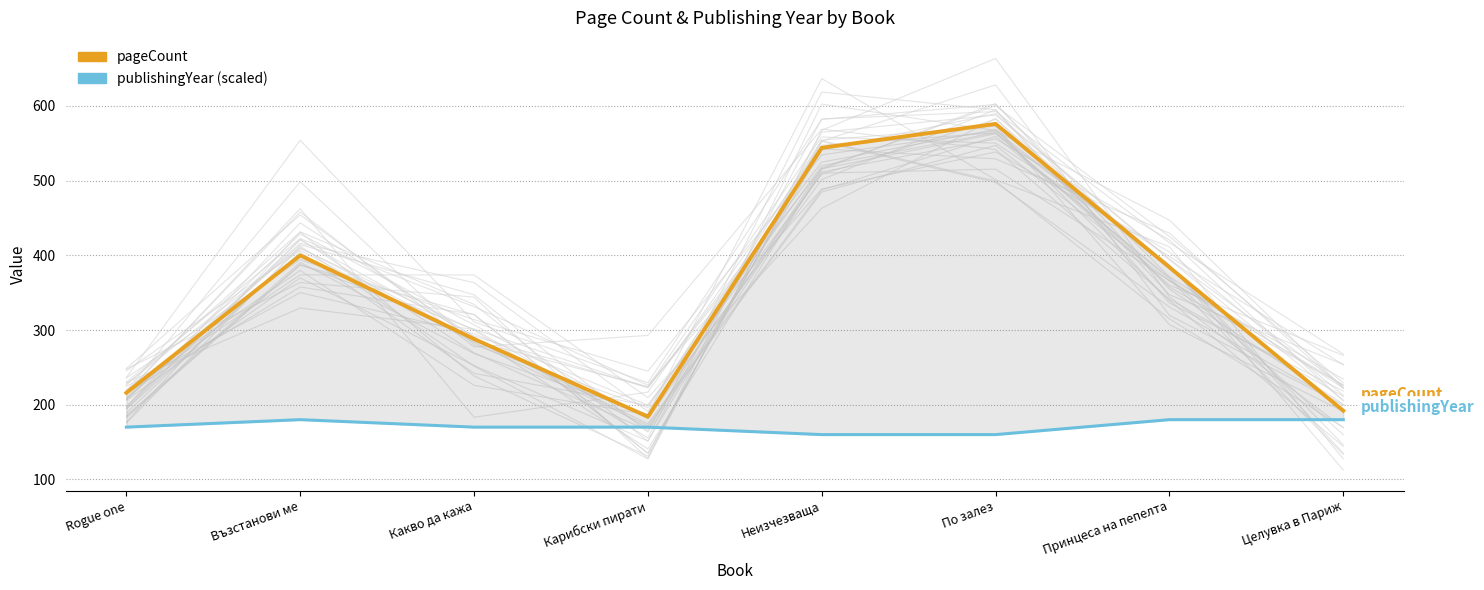

Reading left to right, what are all the values shown in this chart?

pageCount: 216	400	288	184	544	576	384	192
publishingYear (scaled): 170	180	170	170	160	160	180	180